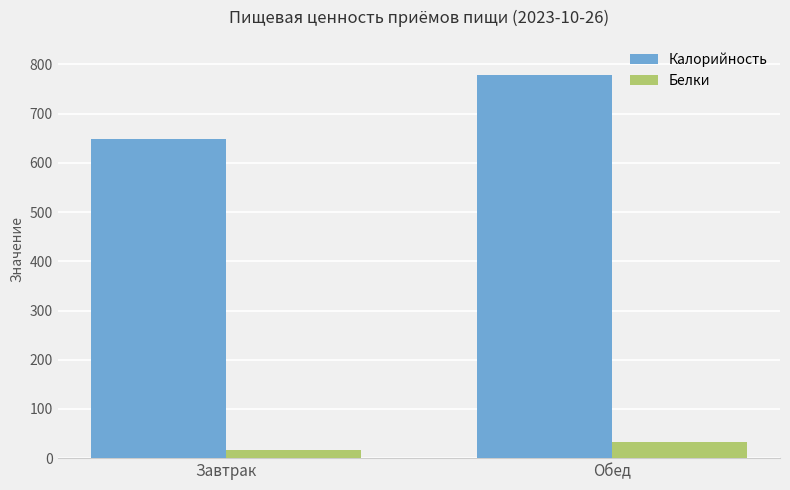

How many series are shown in this chart?

2